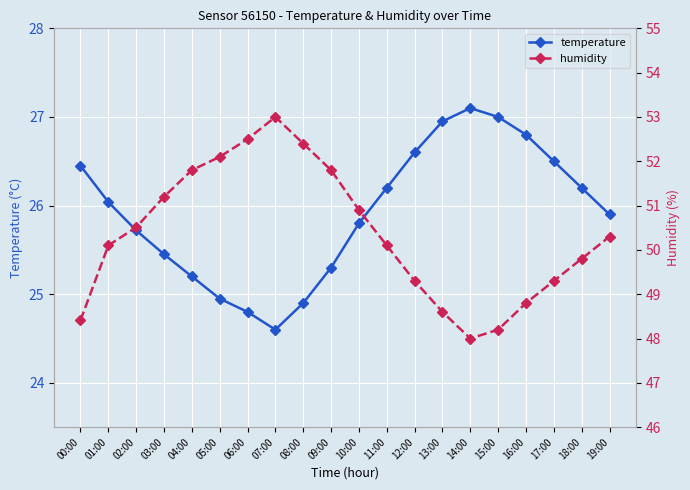

What is the minimum value for temperature?

24.6